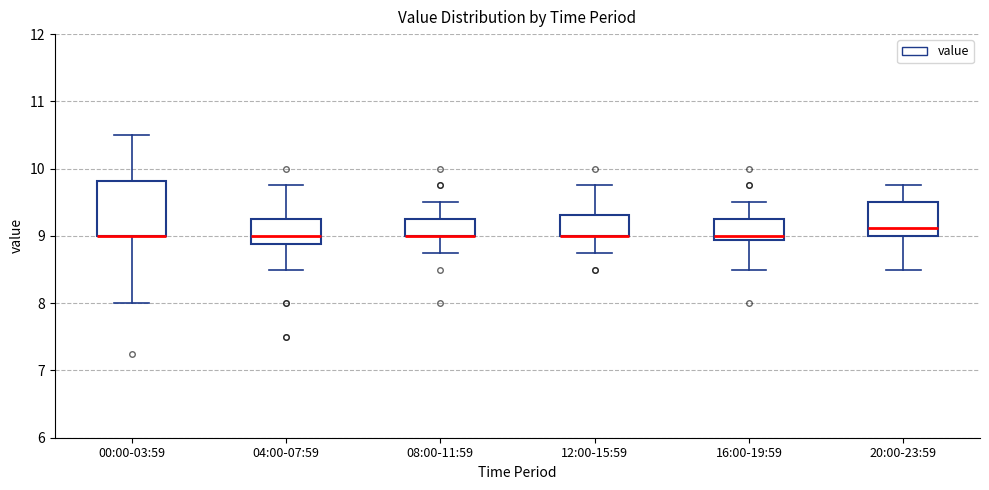

Reading left to right, read every box against the y-axis: the position of its median line, the range the box covers, and the ends of its whiskers. The values are not printed on the chart, so give them approximately, as read against the axis.

00:00-03:59: median 9.0 (drawn on the box's lower edge), box 9.0 to 9.8, whiskers 8.0 to 10.5
04:00-07:59: median 9.0, box 8.9 to 9.3, whiskers 8.5 to 9.8
08:00-11:59: median 9.0 (drawn on the box's lower edge), box 9.0 to 9.3, whiskers 8.8 to 9.5
12:00-15:59: median 9.0 (drawn on the box's lower edge), box 9.0 to 9.3, whiskers 8.8 to 9.8
16:00-19:59: median 9.0, box 8.9 to 9.3, whiskers 8.5 to 9.5
20:00-23:59: median 9.1, box 9.0 to 9.5, whiskers 8.5 to 9.8